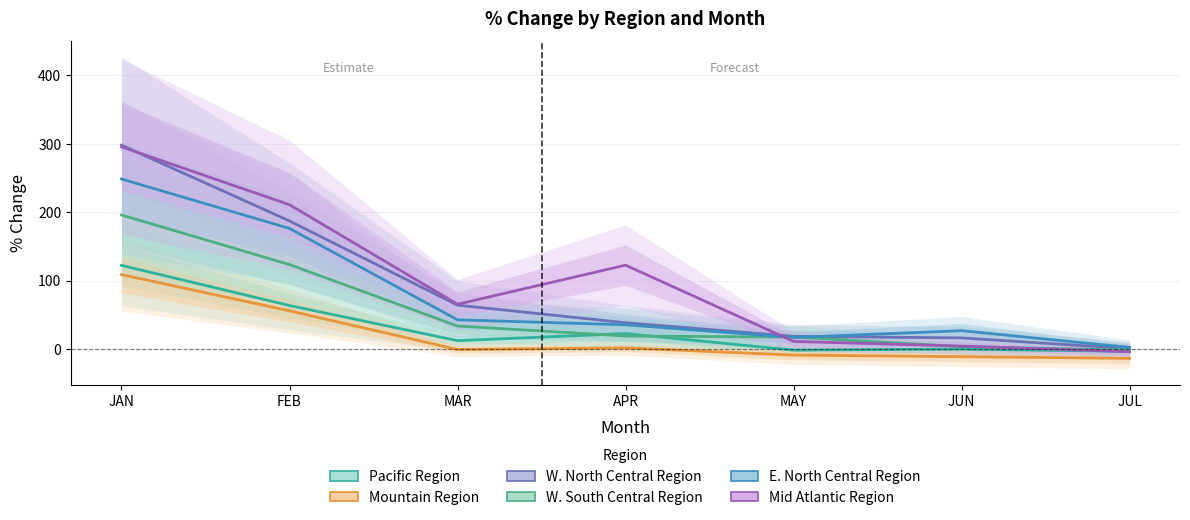

True or false: E. North Central Region has more than 2 points higher than both neighbors.

False